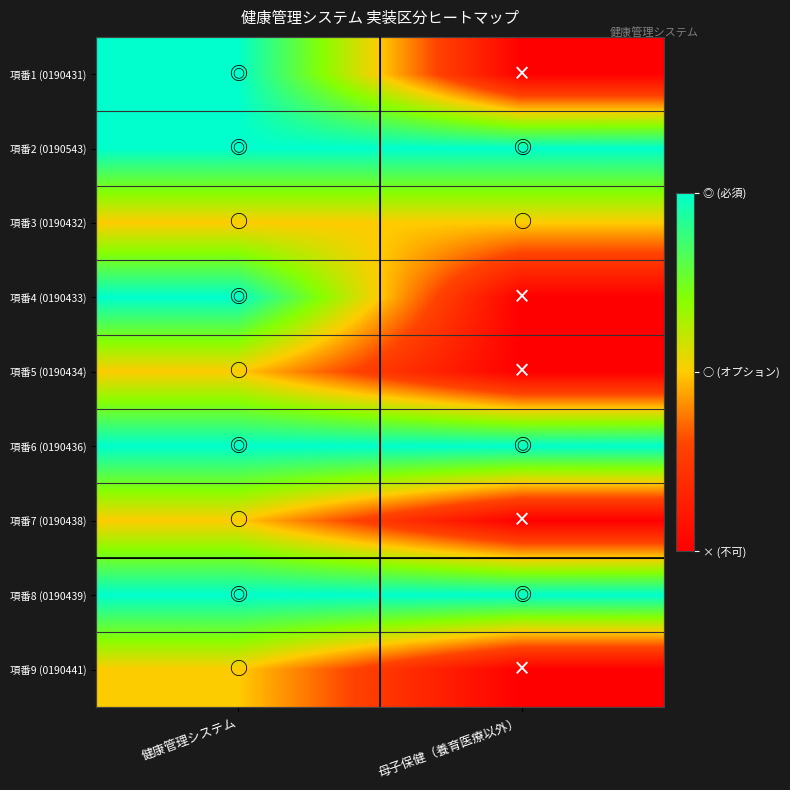

Reading left to right, what are all the values shown in this chart?

項番1 (0190431): 健康管理システム=2	母子保健（養育医療以外）=0
項番2 (0190543): 健康管理システム=2	母子保健（養育医療以外）=2
項番3 (0190432): 健康管理システム=1	母子保健（養育医療以外）=1
項番4 (0190433): 健康管理システム=2	母子保健（養育医療以外）=0
項番5 (0190434): 健康管理システム=1	母子保健（養育医療以外）=0
項番6 (0190436): 健康管理システム=2	母子保健（養育医療以外）=2
項番7 (0190438): 健康管理システム=1	母子保健（養育医療以外）=0
項番8 (0190439): 健康管理システム=2	母子保健（養育医療以外）=2
項番9 (0190441): 健康管理システム=1	母子保健（養育医療以外）=0